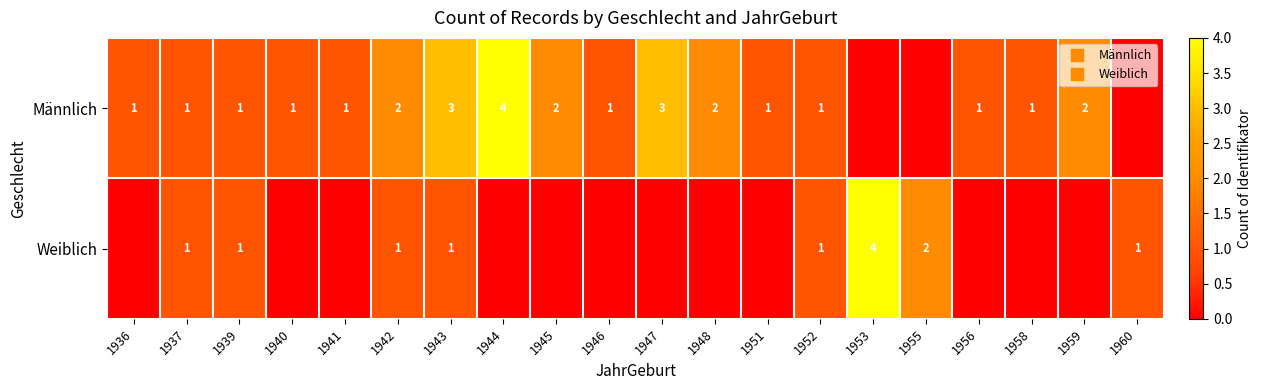

Which category has the lowest value in the Männlich series?

1953